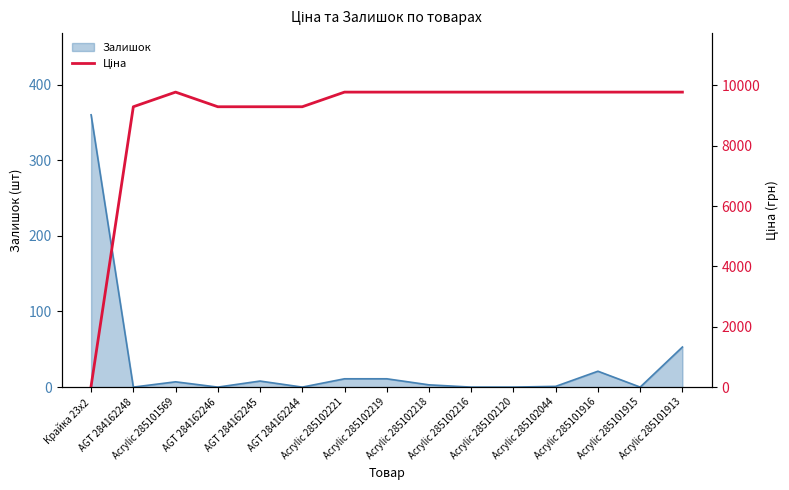

What is the label of the 4th point from the left?

AGT 284162246